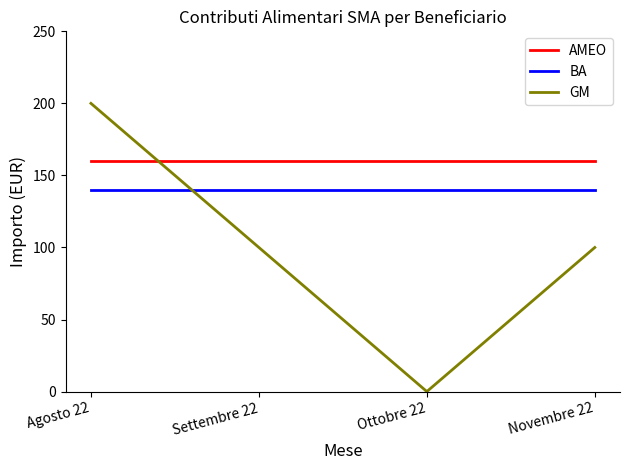

Is it true that BA equals 86 at Settembre 22?

False